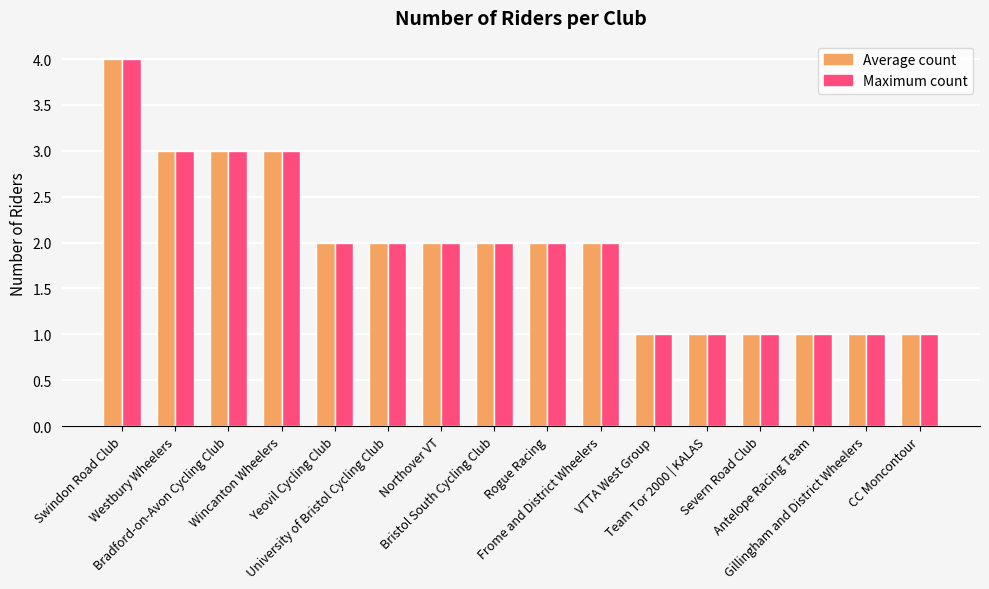

How many bars are there in total?

32